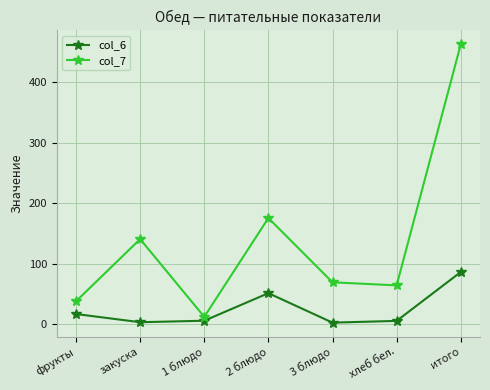

List the series in order of their overall mean, lowest first.

col_6, col_7